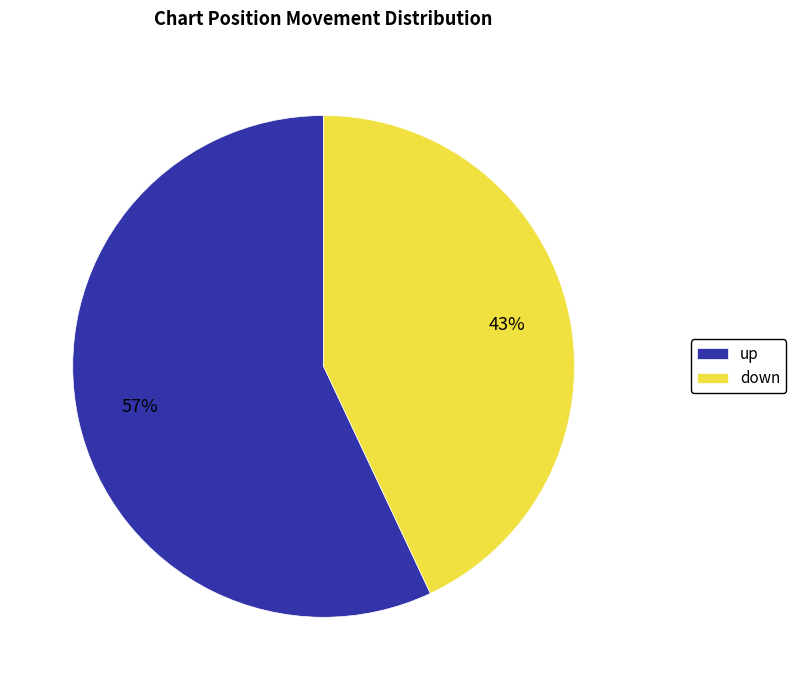

To the nearest percent, what percentage of the pie is up?

57%